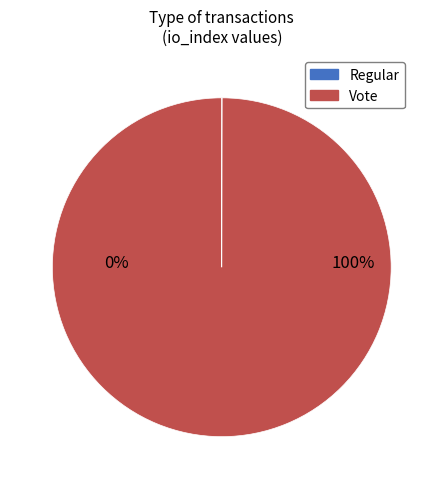

Count the number of slices in the pie.

2